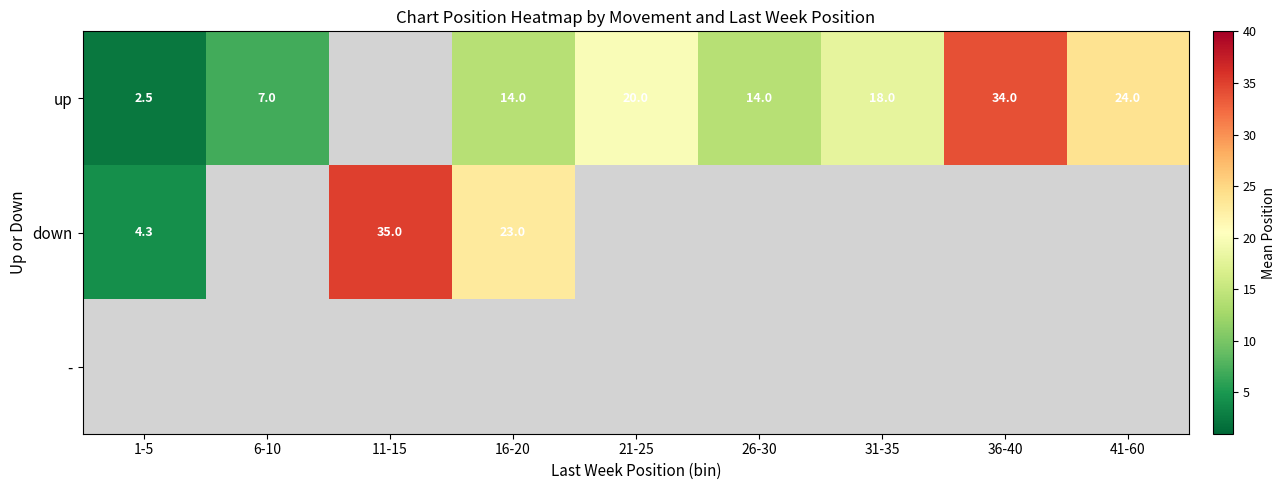

What is the difference between the up values at 36-40 and 6-10?

27.0